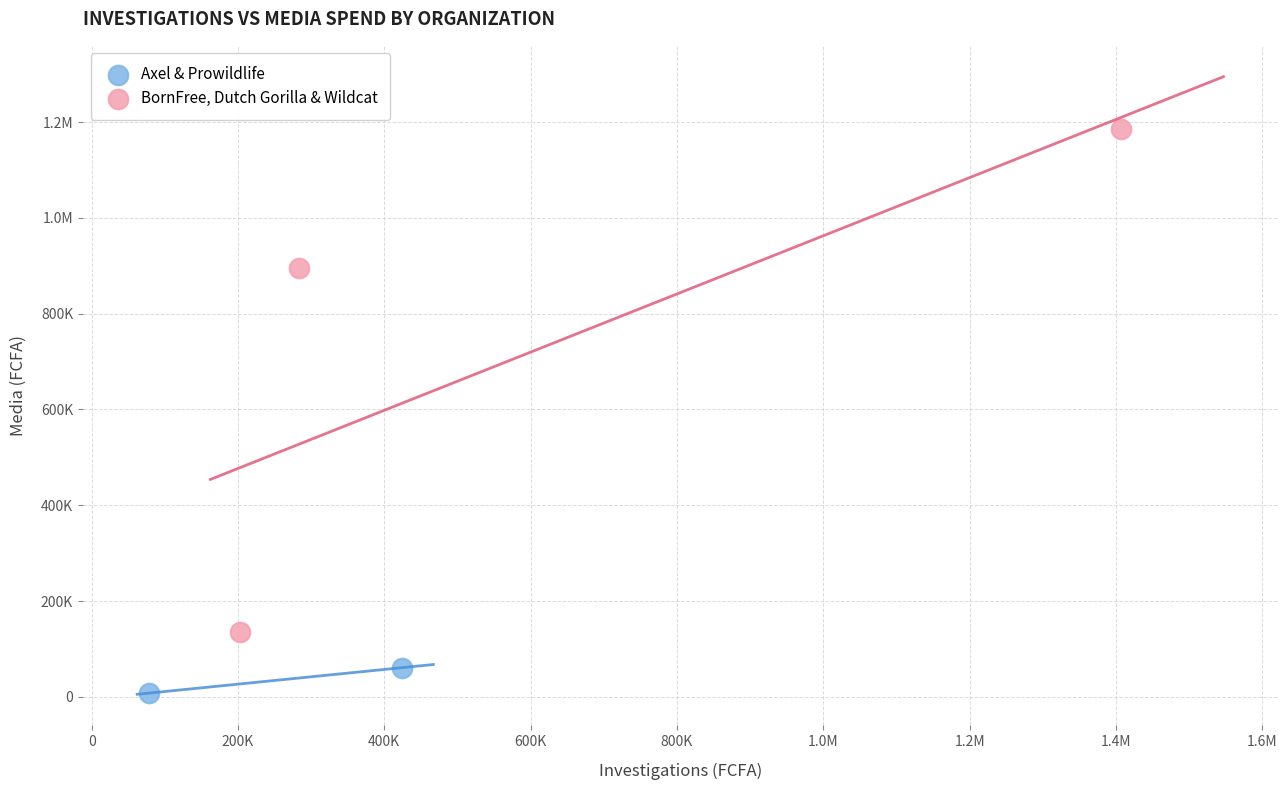

What are all the series names shown in the legend?

Axel & Prowildlife, BornFree, Dutch Gorilla & Wildcat